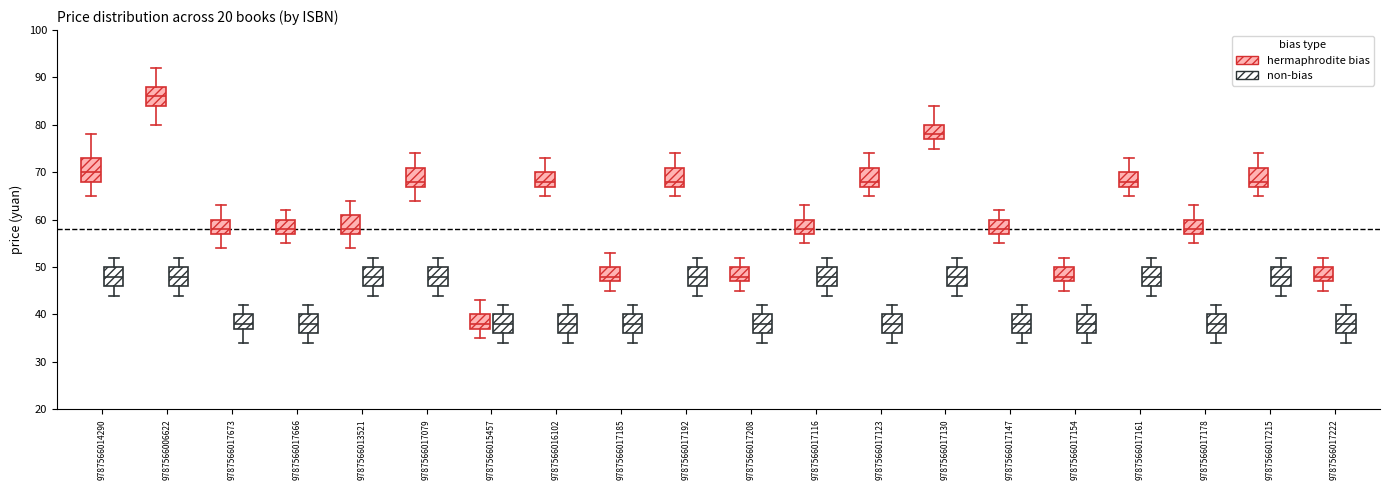

Which box is the tallest, from its lower edge to its upper edge?

9787566014290 (hermaphrodite bias)